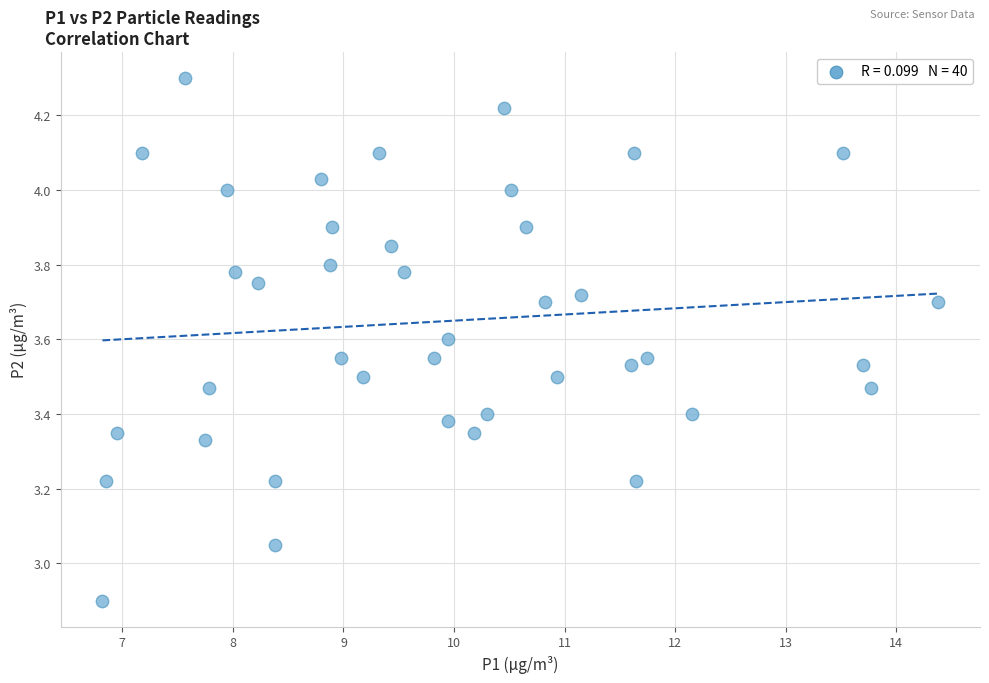

What is the range of X values (max minus min)?

7.6